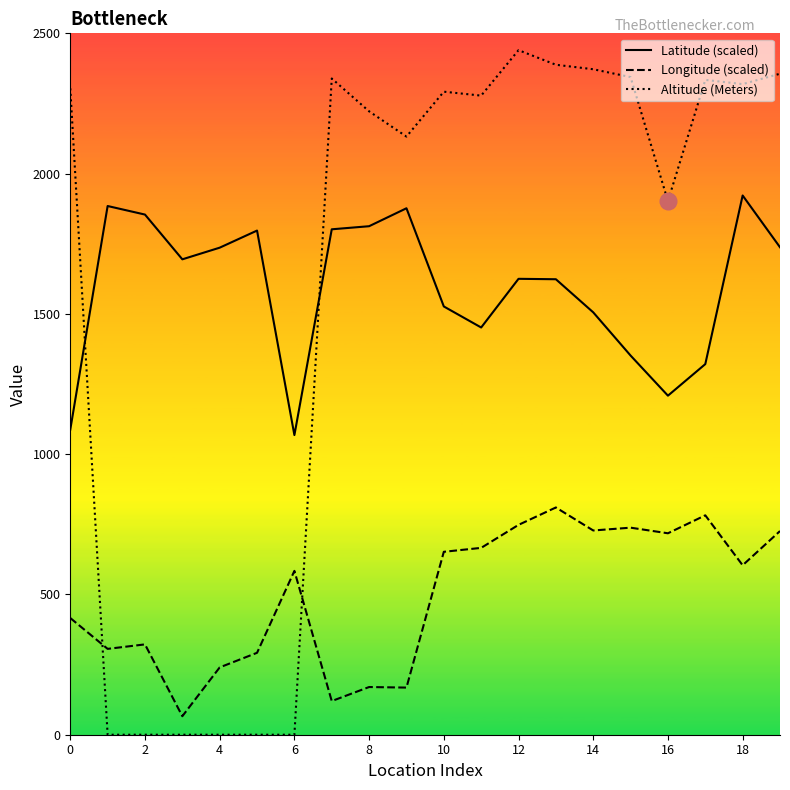

True or false: Latitude (scaled) and Longitude (scaled) intersect in this chart.

False